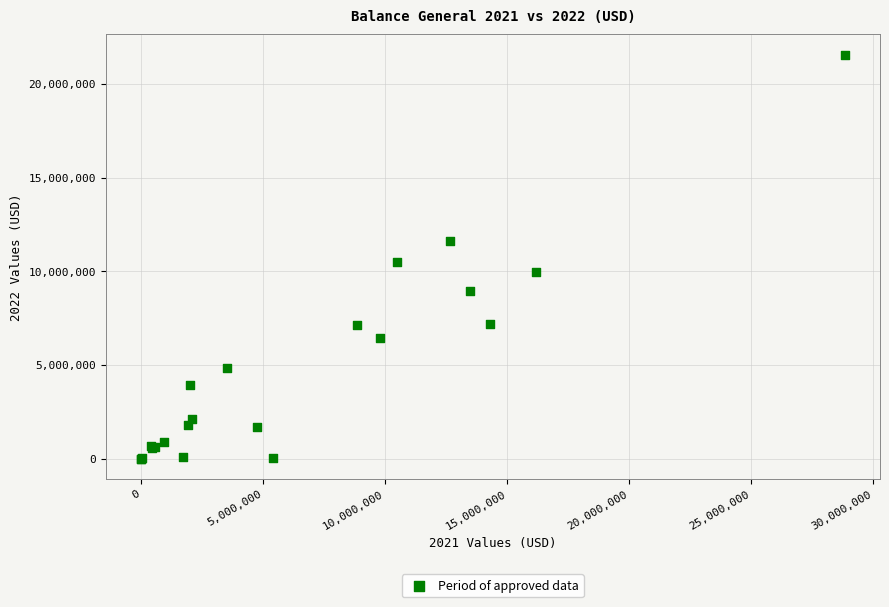

What Y value in the scatter plot is closest to 10782644?

10500000